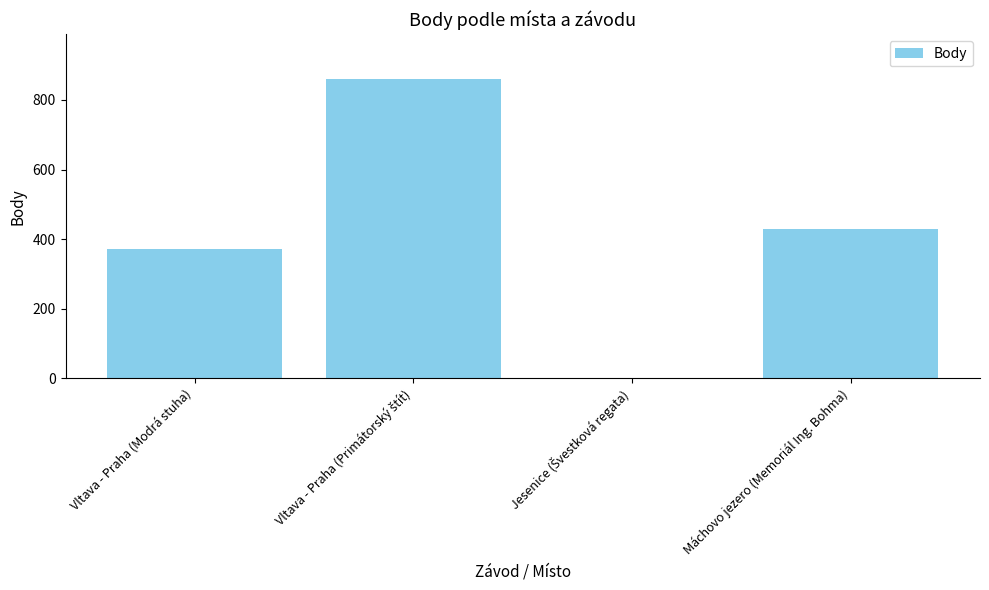

Between Máchovo jezero (Memoriál Ing. Bohma) and Vltava - Praha (Modrá stuha), which is larger?

Máchovo jezero (Memoriál Ing. Bohma)